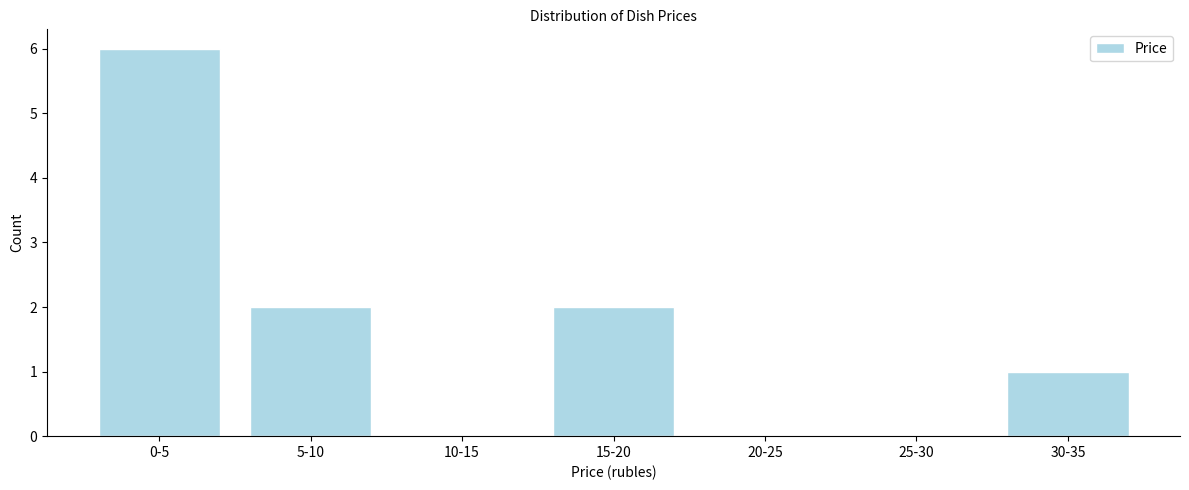

Reading right to left, what are all the values shown in this chart?

30-35=1	25-30=0	20-25=0	15-20=2	10-15=0	5-10=2	0-5=6